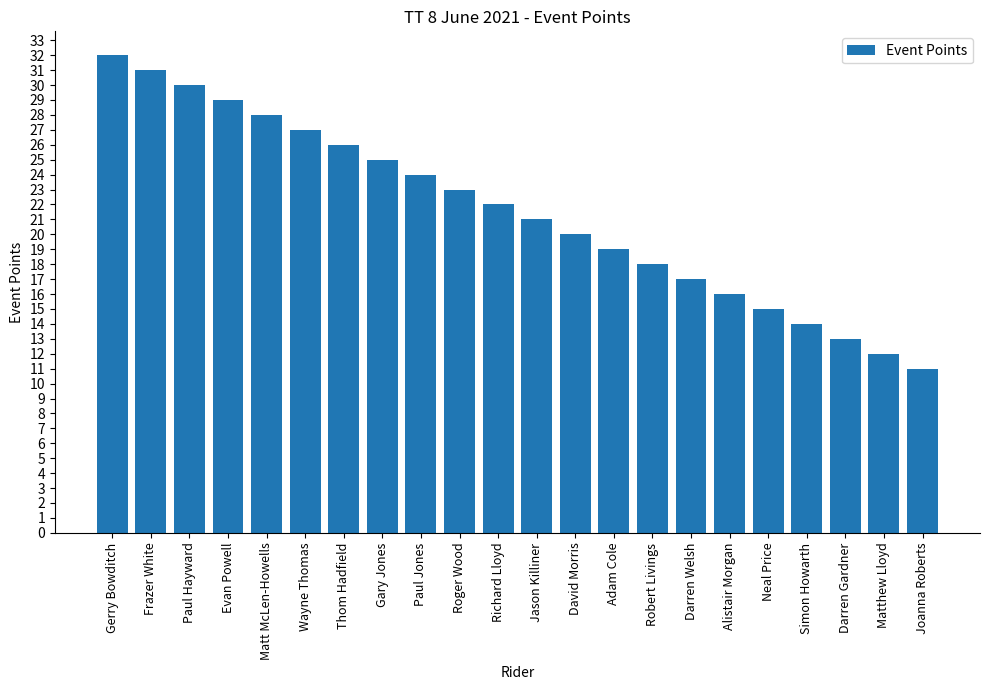

How many data points are less than 22?

11